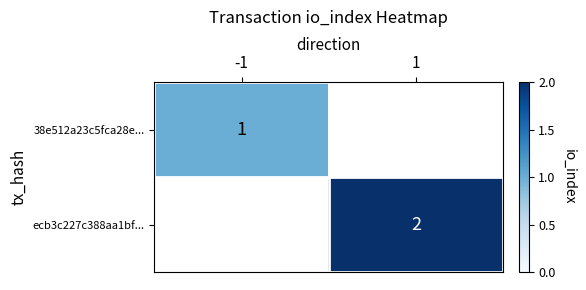

At how many categories does at least one series exceed 1?

1